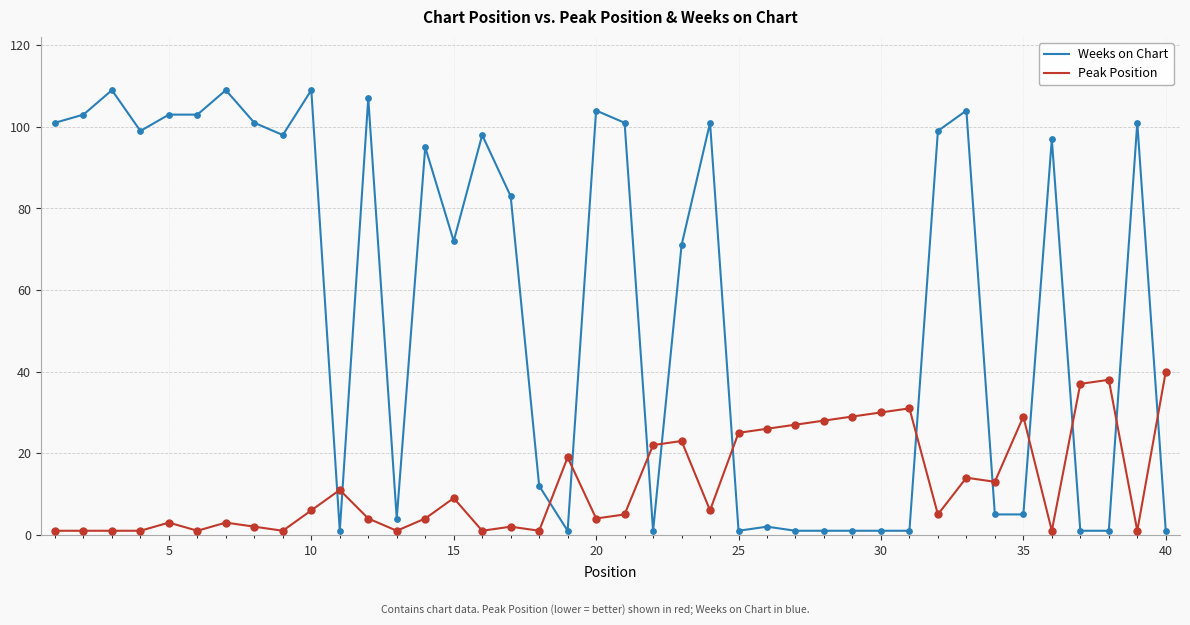

Which series has the widest spread of values?

Weeks on Chart